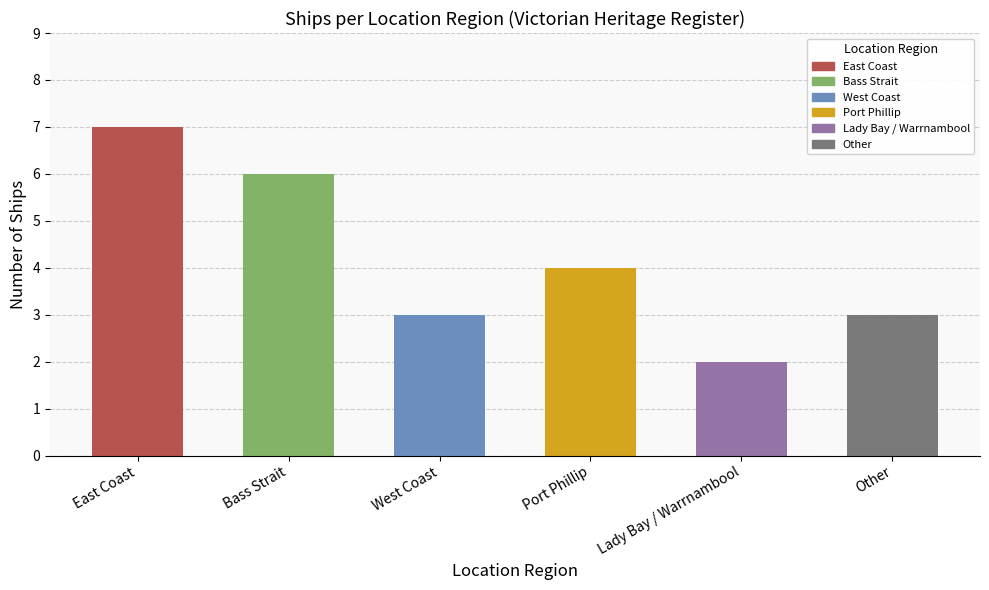

Rank the categories by value from lowest to highest.

Lady Bay / Warrnambool, West Coast, Other, Port Phillip, Bass Strait, East Coast